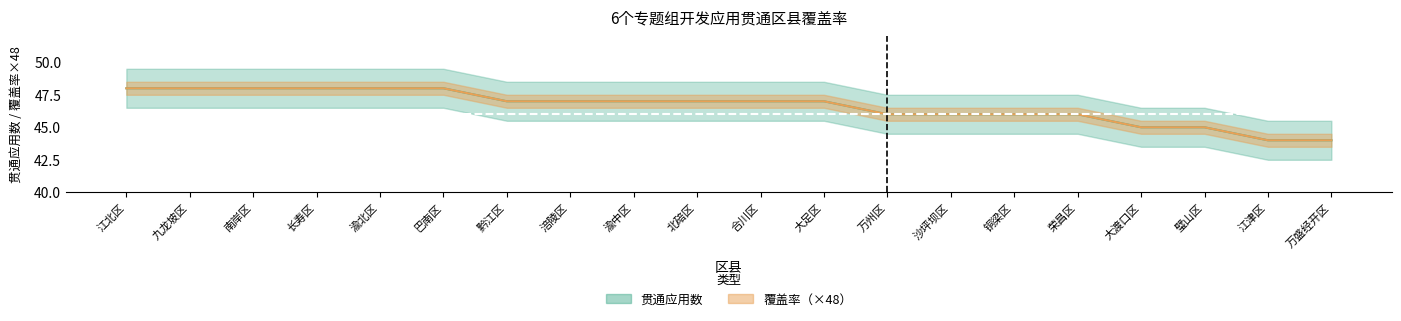

Is it true that 贯通应用数 equals 48.0 at 巴南区?

True